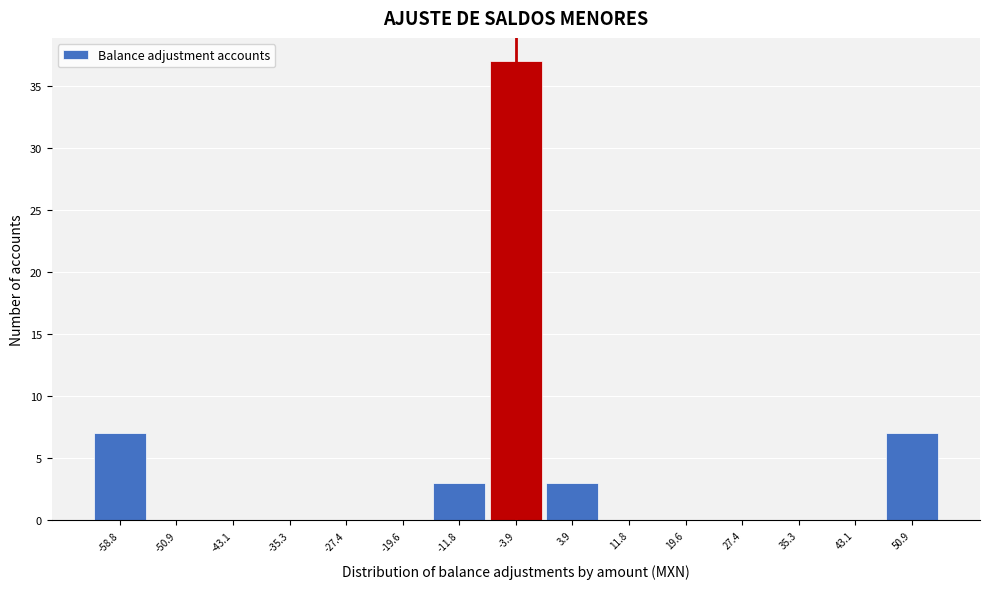

Reading left to right, list all the values displayed in this chart.

-58.8=7	-50.9=0	-43.1=0	-35.3=0	-27.4=0	-19.6=0	-11.8=3	-3.9=37	3.9=3	11.8=0	19.6=0	27.4=0	35.3=0	43.1=0	50.9=7